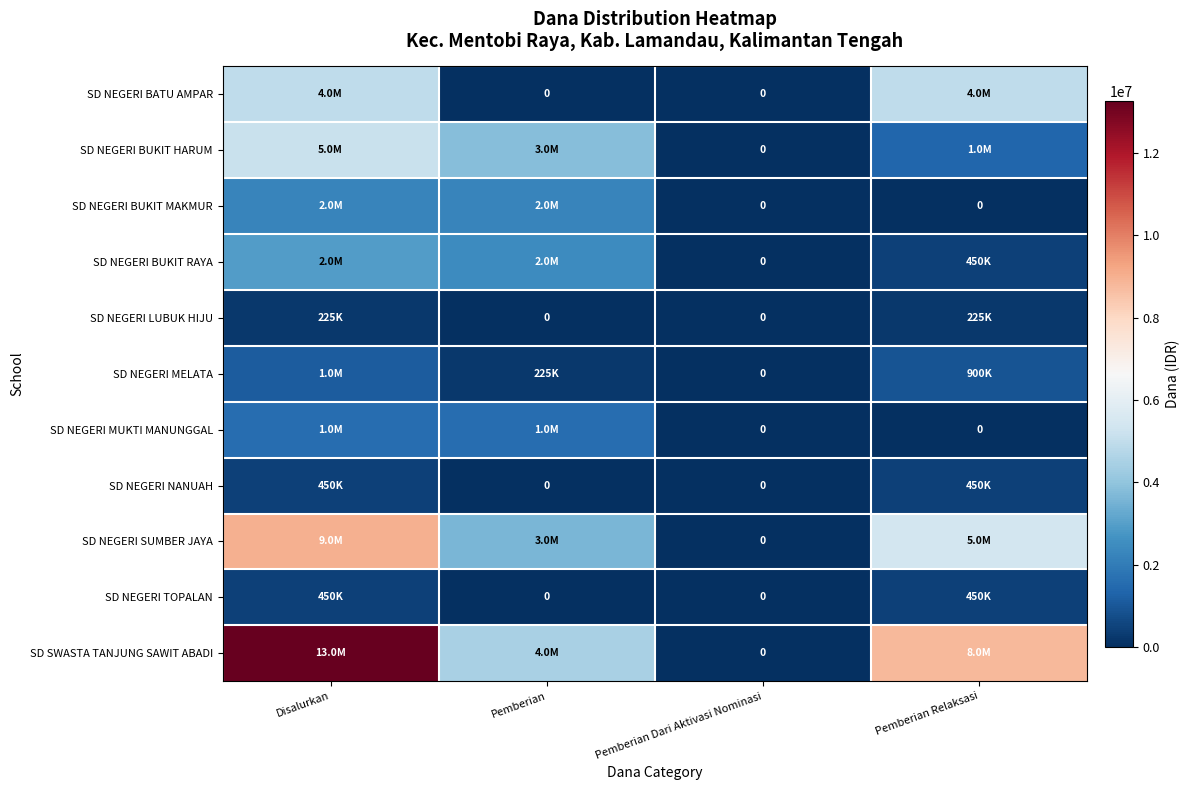

The SD NEGERI BATU AMPAR series shows 4950000 at Disalurkan. True or false?

True